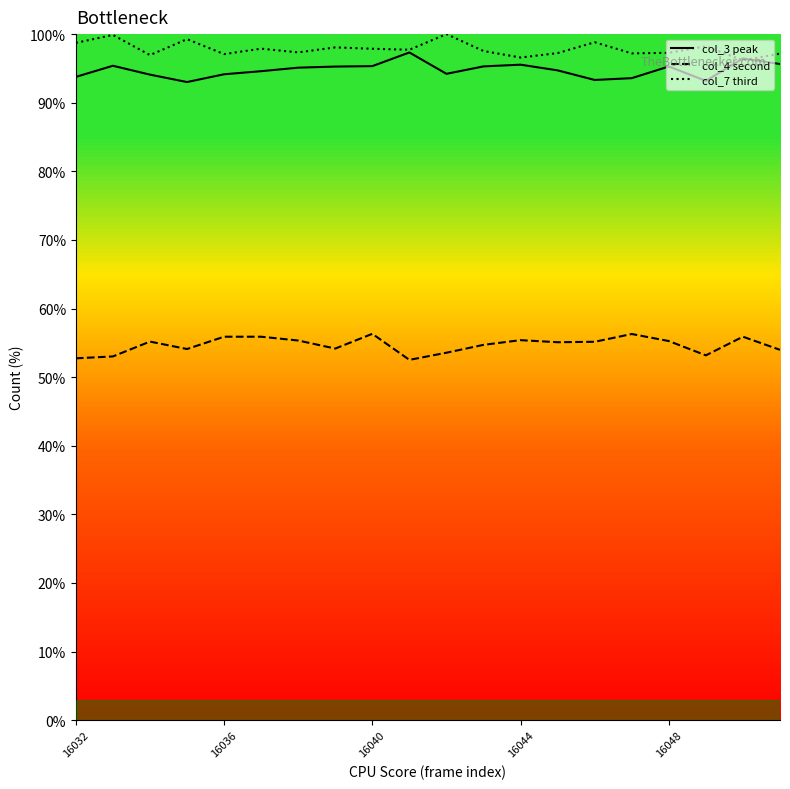

What is the maximum value shown in the chart?

100.0